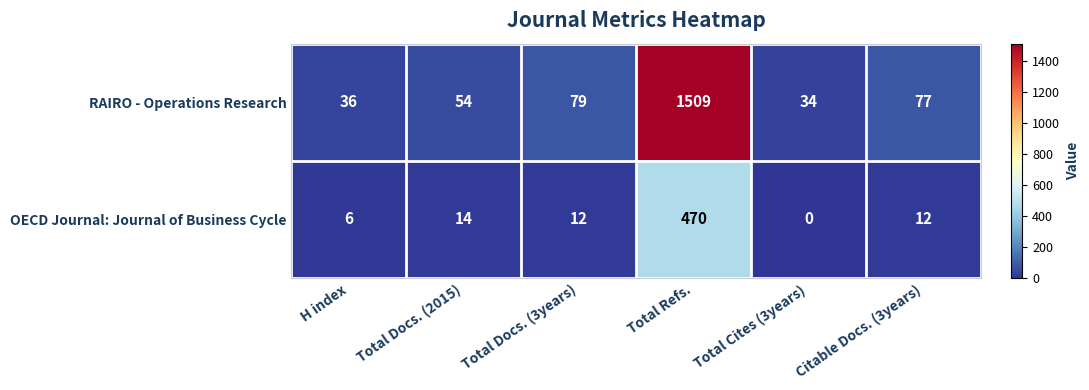

How many data points does each series have?

6